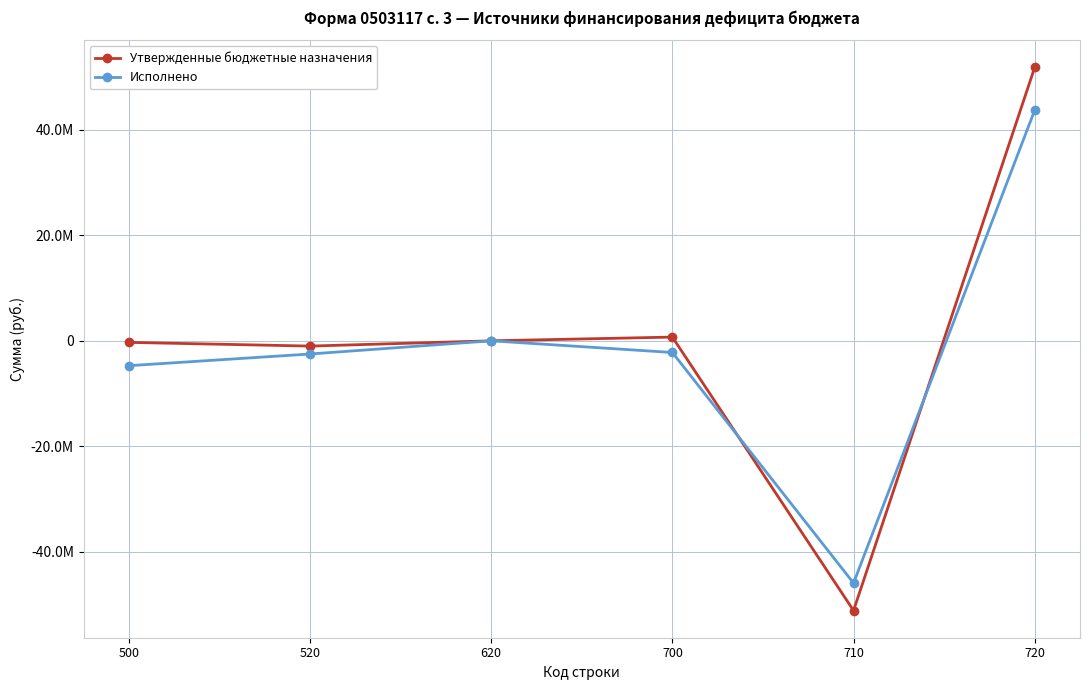

Is the value of Утвержденные бюджетные назначения at 710 greater than the value of Исполнено at 720?

No